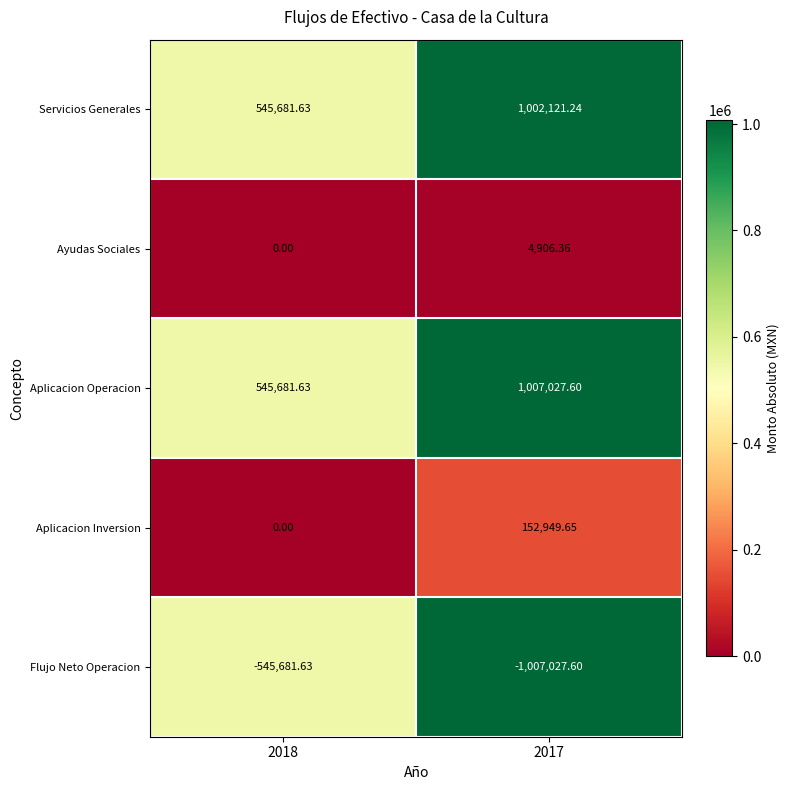

Which series has the largest total across all categories?

Aplicacion Operacion